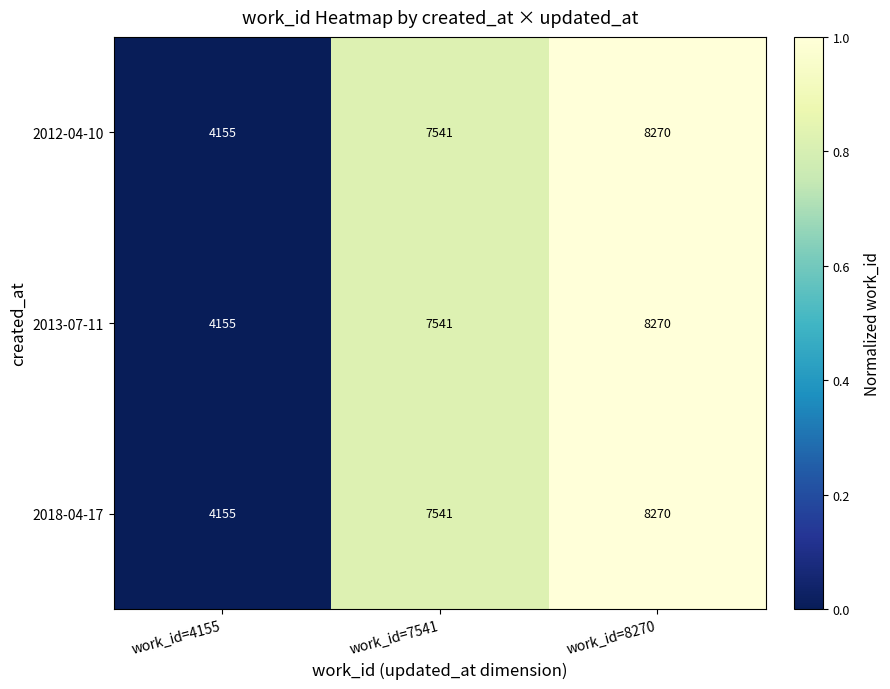

How many series are shown in this chart?

3